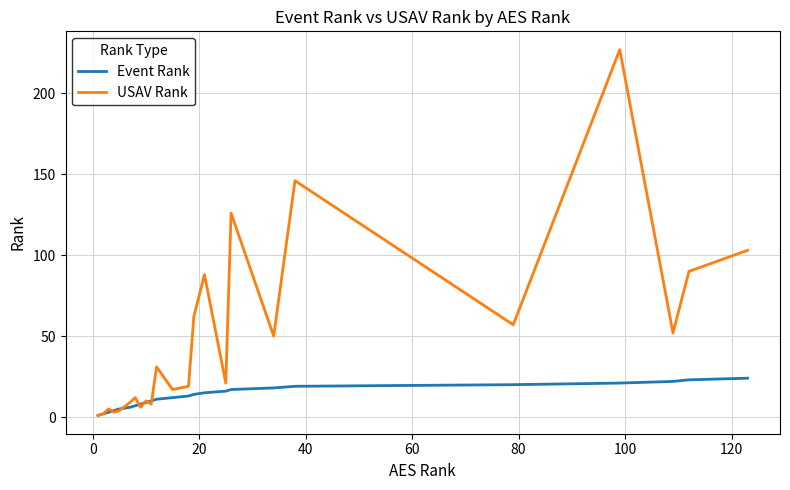

Which series has the widest spread of values?

USAV Rank